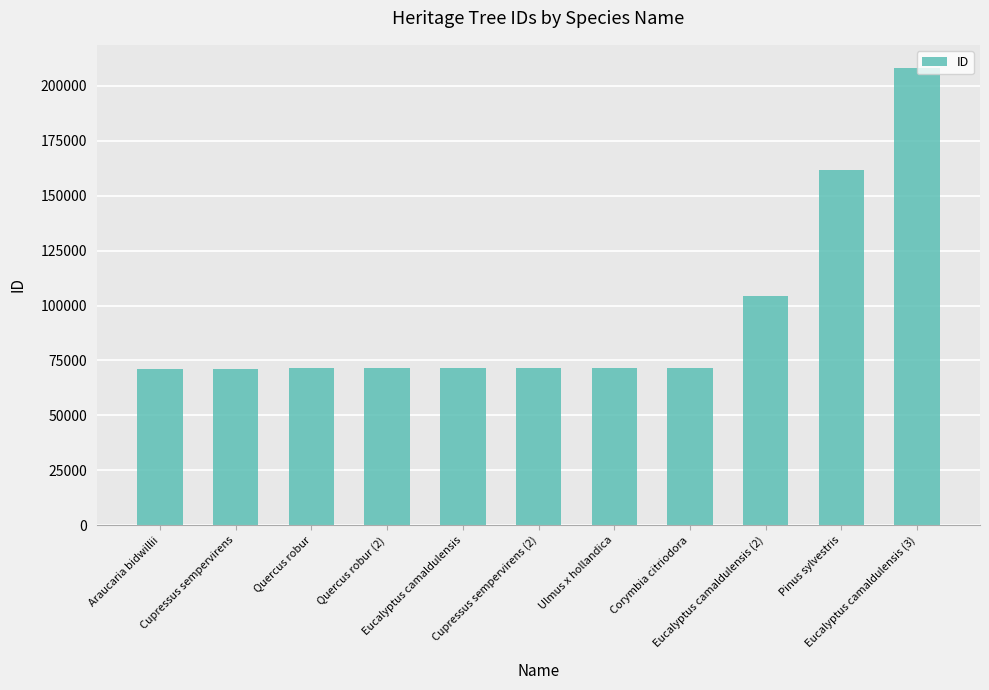

What is the label of the 3rd bar from the left?

Quercus robur